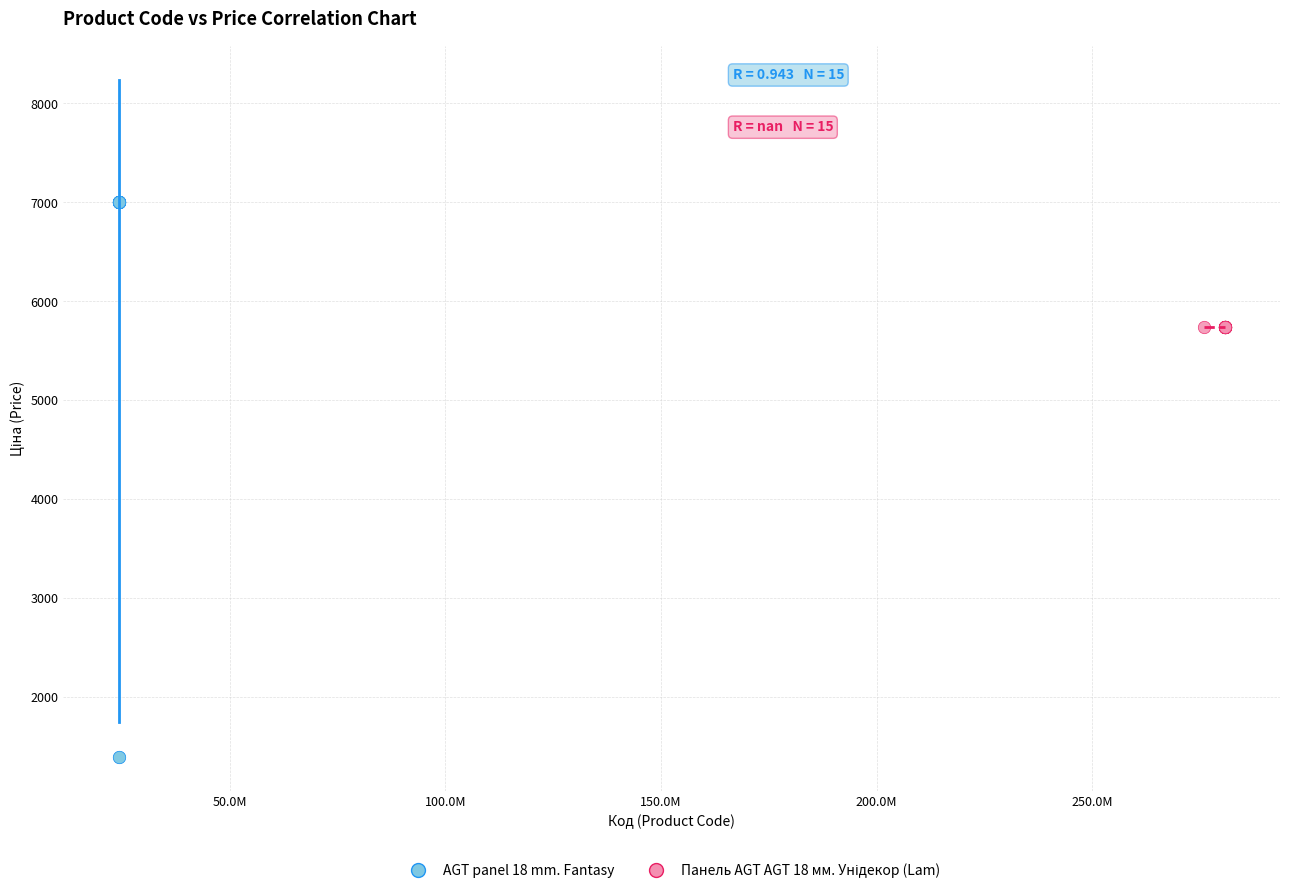

Which series contains the highest Y value?

AGT panel 18 mm. Fantasy